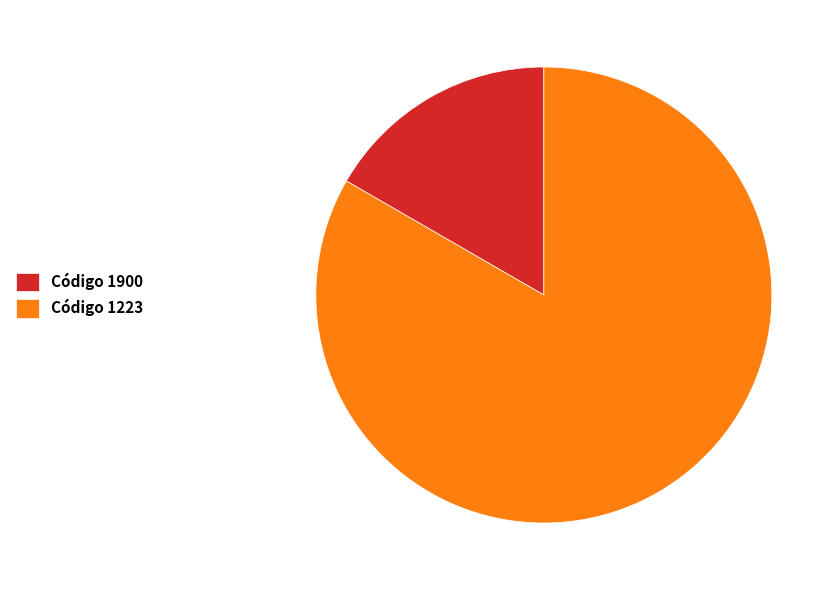

True or false: Código 1900 accounts for 28% of the total.

False